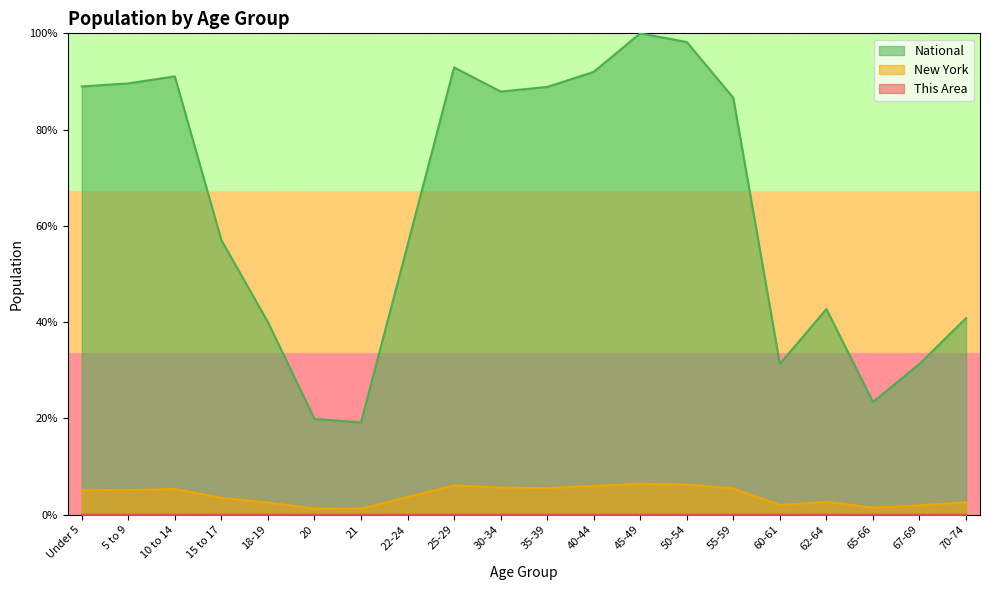

The National series shows 57.0 at 15 to 17. True or false?

True